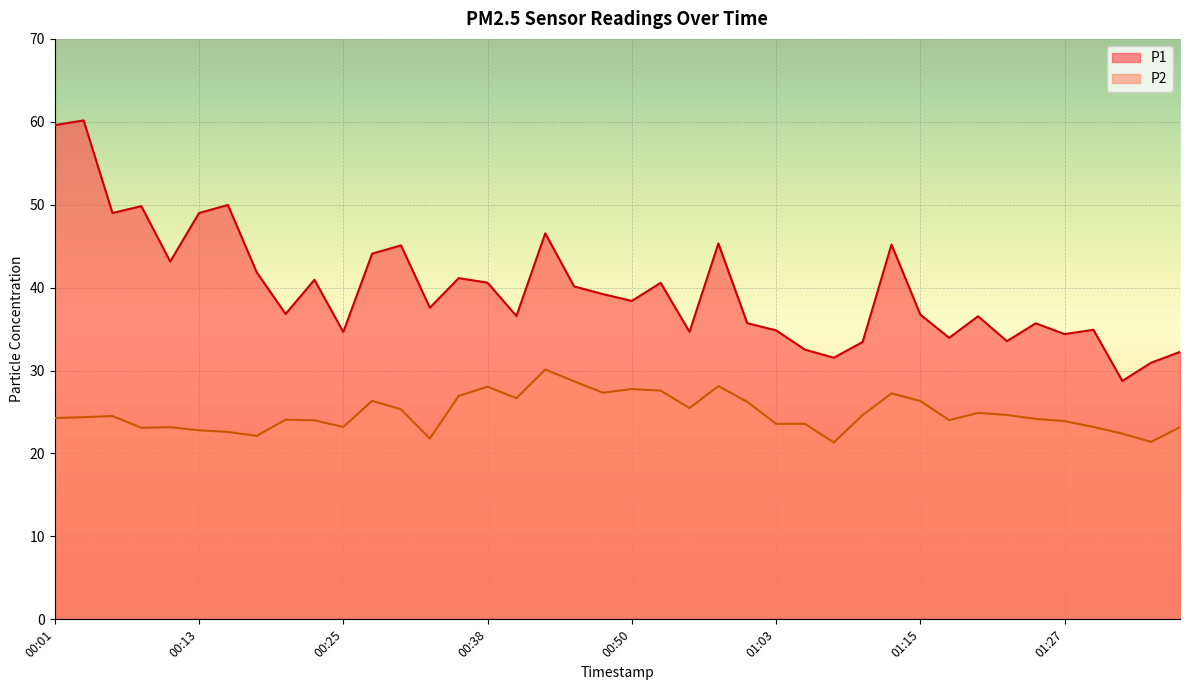

What is the average value of the P1 series?

39.9